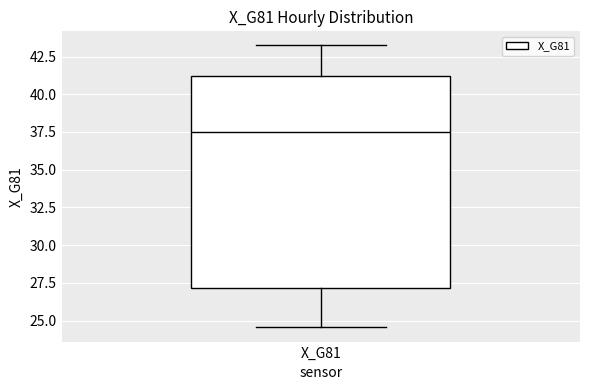

Transcribe this box plot: give where the median line is, the range the box spans, and where the two whiskers end, as read against the y-axis. The values are not printed on the chart, so give them approximately, as read against the axis.

median 37.5, box 27.0 to 41.0, whiskers 24.5 to 43.0